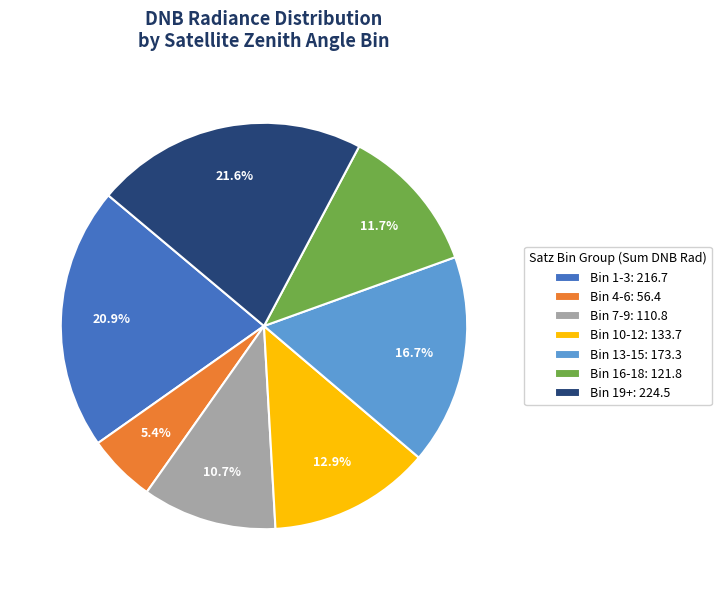

Rank the categories by value from highest to lowest.

Bin 19+: 224.5, Bin 1-3: 216.7, Bin 13-15: 173.3, Bin 10-12: 133.7, Bin 16-18: 121.8, Bin 7-9: 110.8, Bin 4-6: 56.4